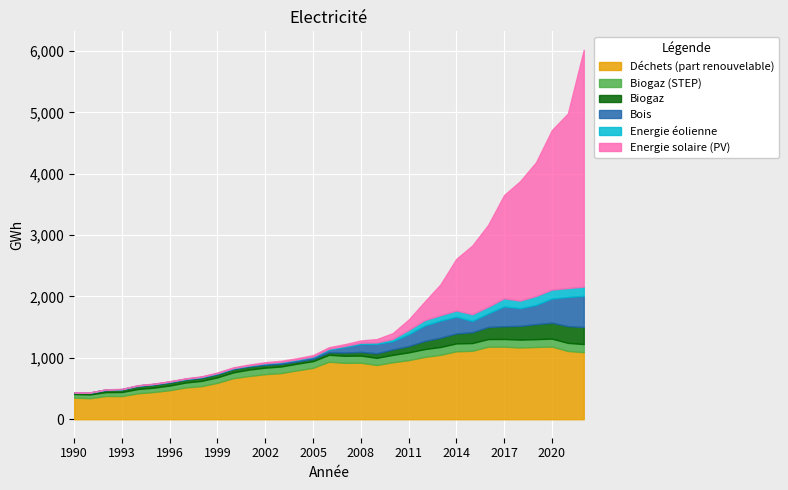

What is the sum of the Déchets (part renouvelable) values at 1993 and 1995?

820.7